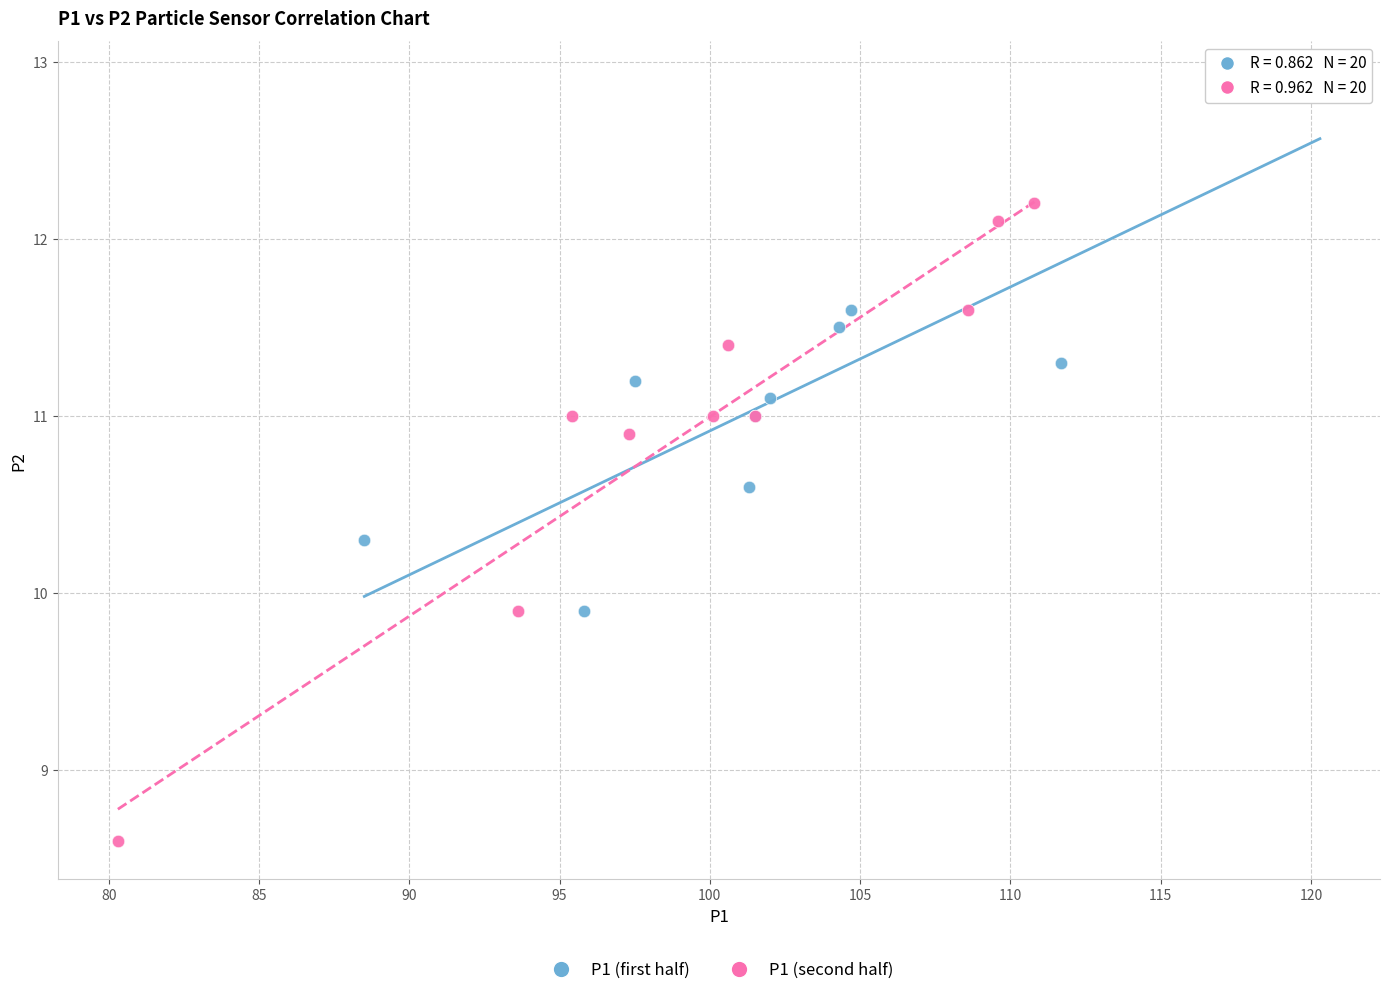

Which series has the largest Y range (max minus min)?

P1 (second half)